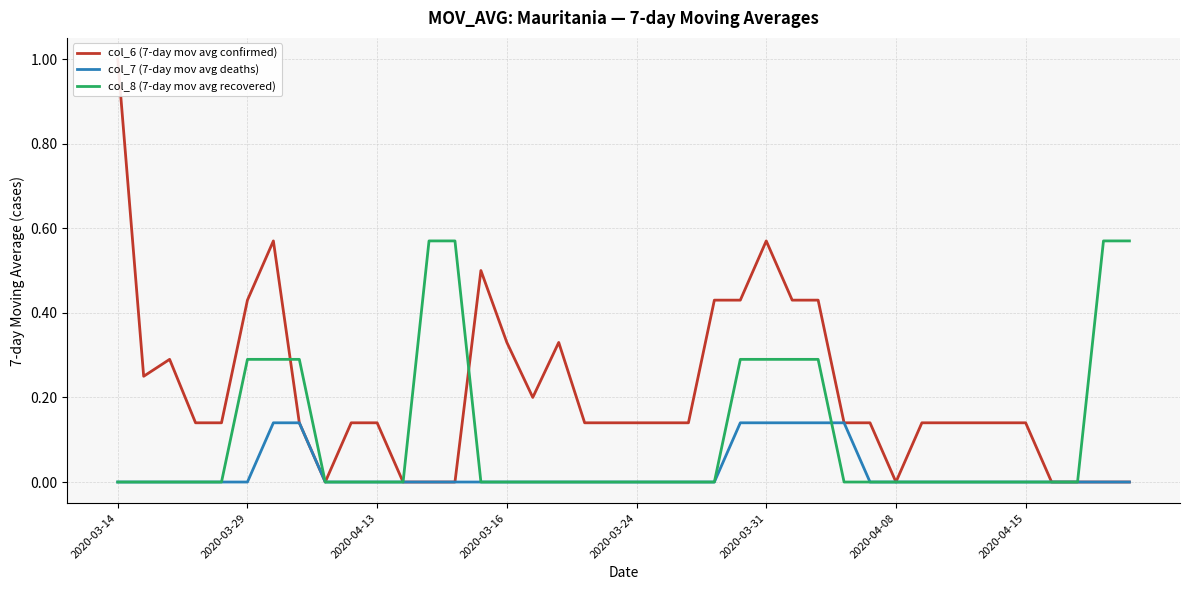

How many times do col_8 (7-day mov avg recovered) and col_6 (7-day mov avg confirmed) cross each other?

2